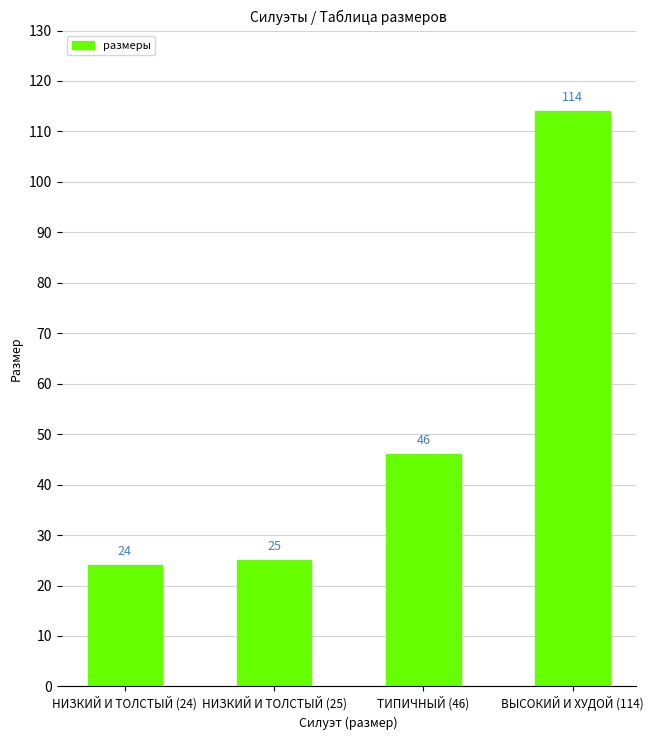

Reading left to right, list all the values displayed in this chart.

НИЗКИЙ И ТОЛСТЫЙ (24)=24	НИЗКИЙ И ТОЛСТЫЙ (25)=25	ТИПИЧНЫЙ (46)=46	ВЫСОКИЙ И ХУДОЙ (114)=114